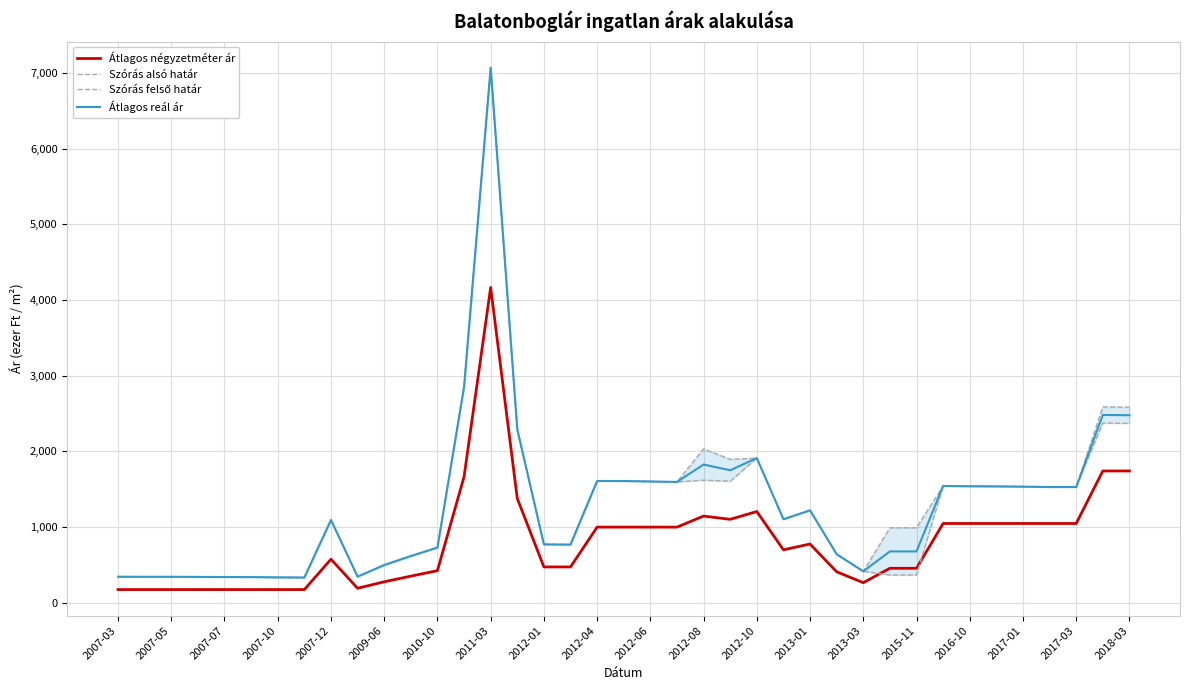

What are all the series names shown in the legend?

Átlagos négyzetméter ár, Szórás alsó határ, Szórás felső határ, Átlagos reál ár